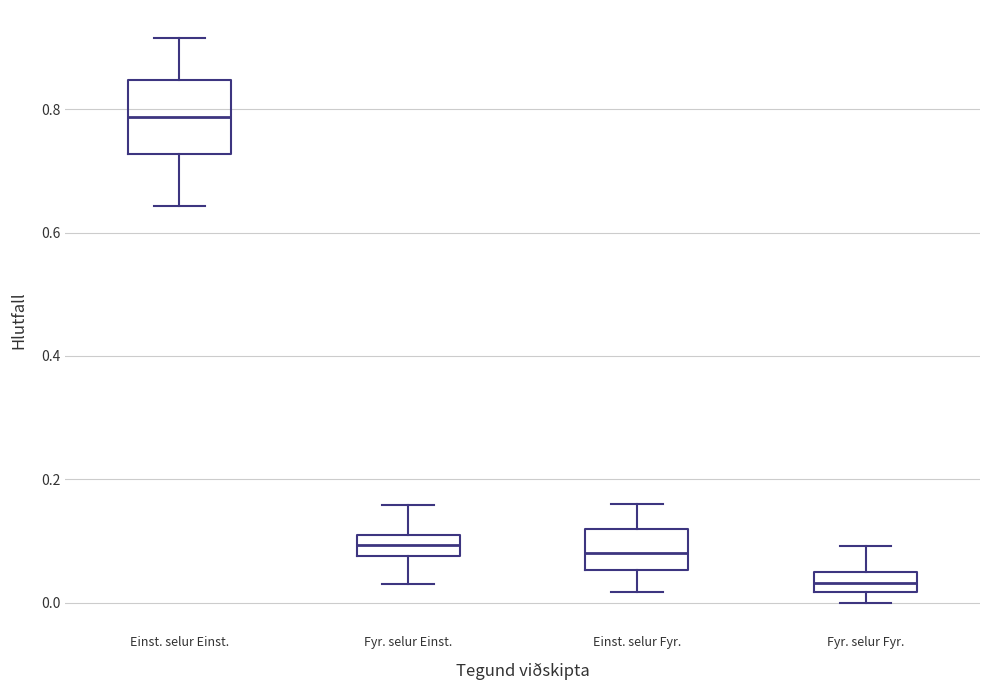

Which box's median line is the highest?

Einst. selur Einst.